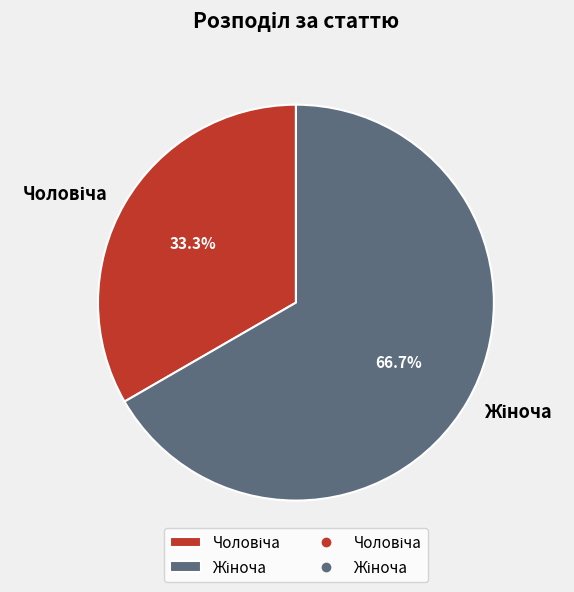

Is there any slice that represents more than half of the pie?

Yes